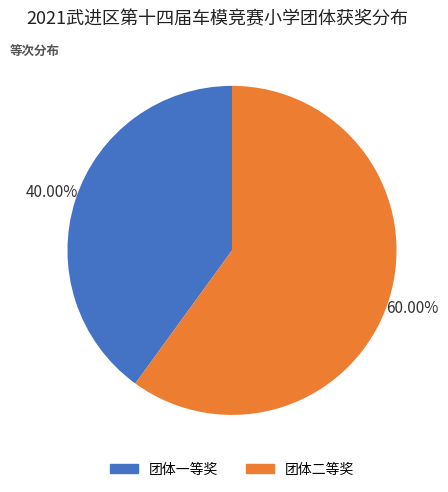

Is there a majority slice in this chart?

Yes